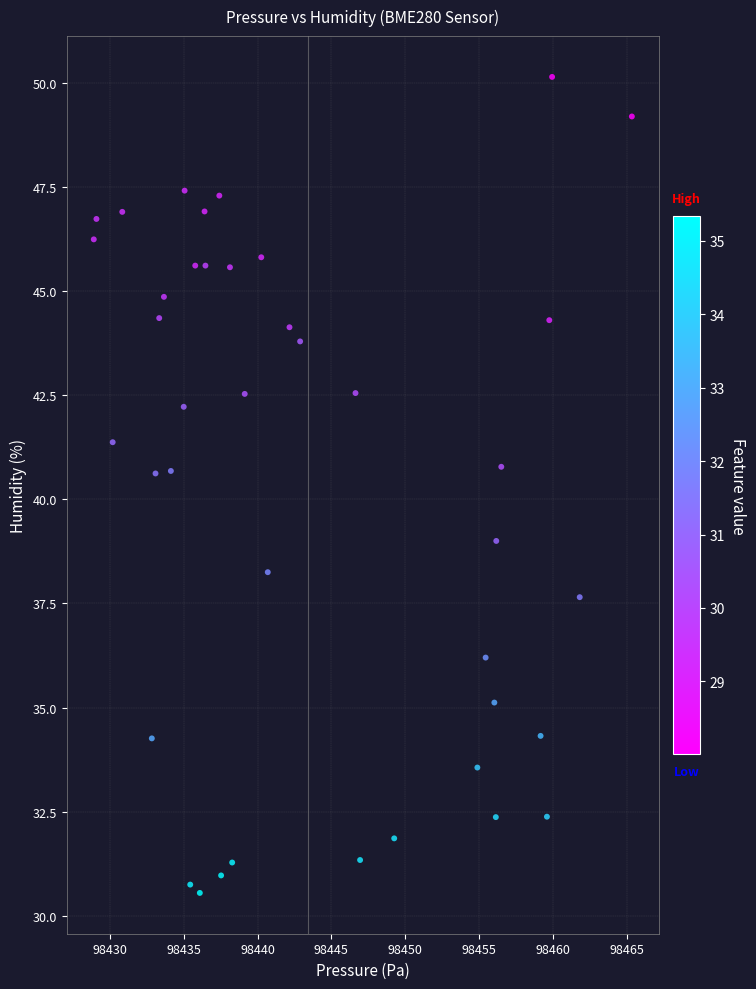

What is the range of Y values (max minus min)?

19.6